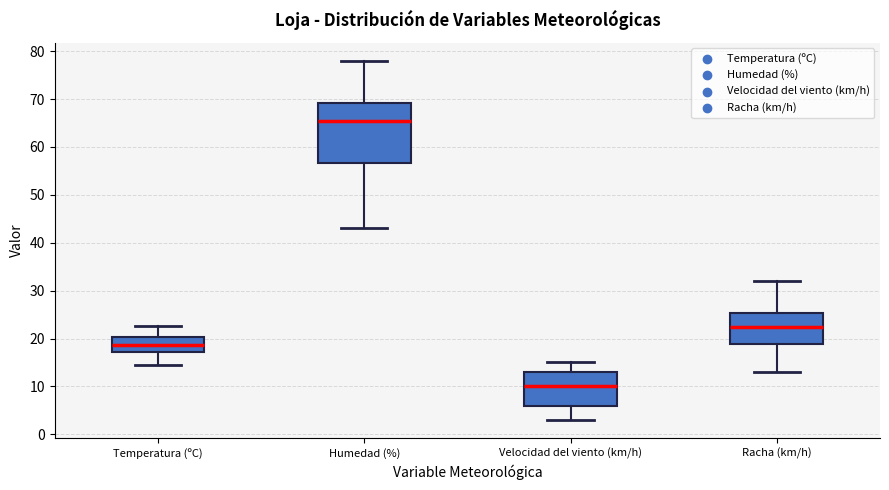

Reading left to right, read every box against the y-axis: the position of its median line, the range the box covers, and the ends of its whiskers. The values are not printed on the chart, so give them approximately, as read against the axis.

Temperatura (ºC): median 19, box 17 to 20, whiskers 15 to 23
Humedad (%): median 66, box 57 to 69, whiskers 43 to 78
Velocidad del viento (km/h): median 10, box 6 to 13, whiskers 3 to 15
Racha (km/h): median 23, box 19 to 25, whiskers 13 to 32